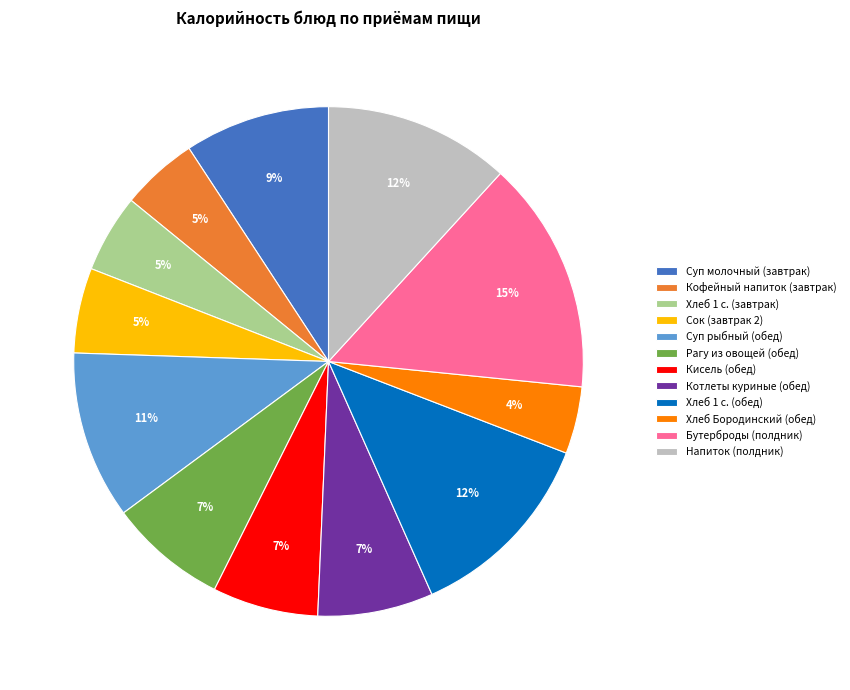

Does any single category account for the majority?

No